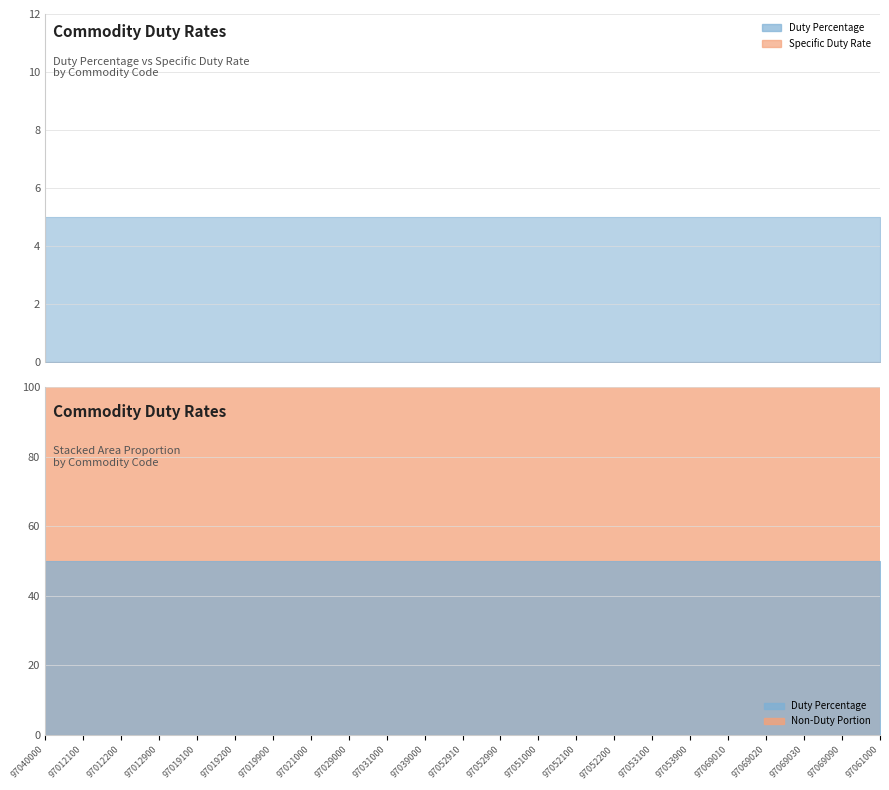

Does the chart display data point markers on the line(s)?

No